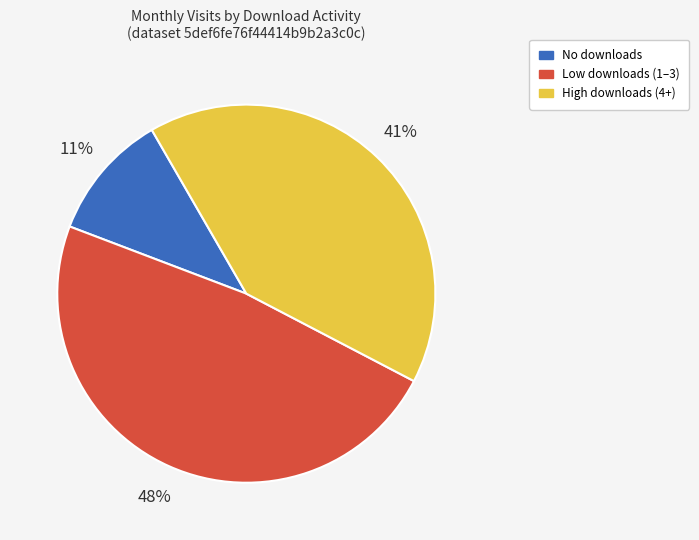

Rank the categories by value from lowest to highest.

No downloads, High downloads (4+), Low downloads (1–3)